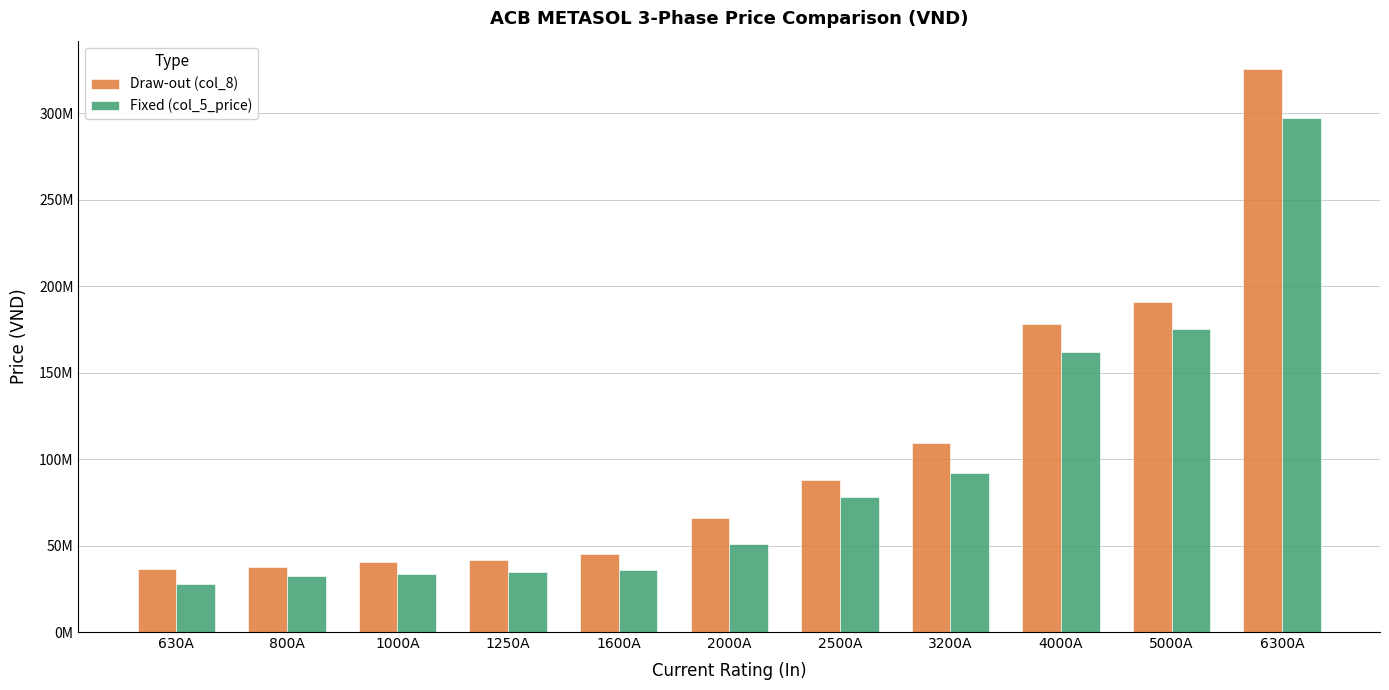

What is the value of the Draw-out (col_8) bar at the 2nd from the left?

37400000